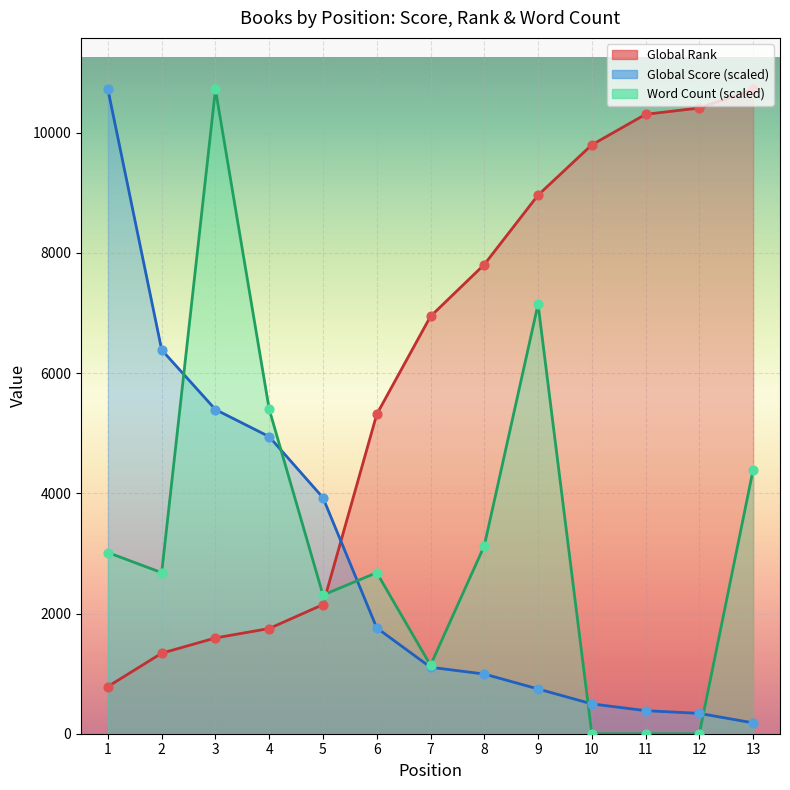

Which series contains the highest Y value?

Global Score